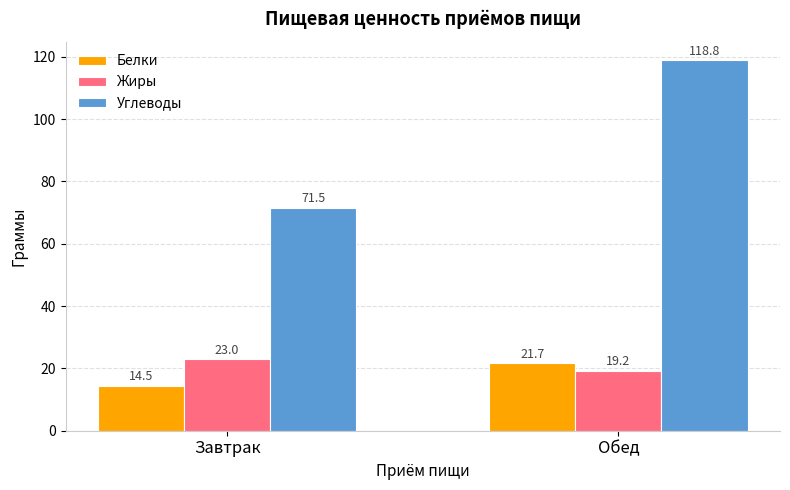

Rank the categories by Жиры value from highest to lowest.

Завтрак, Обед